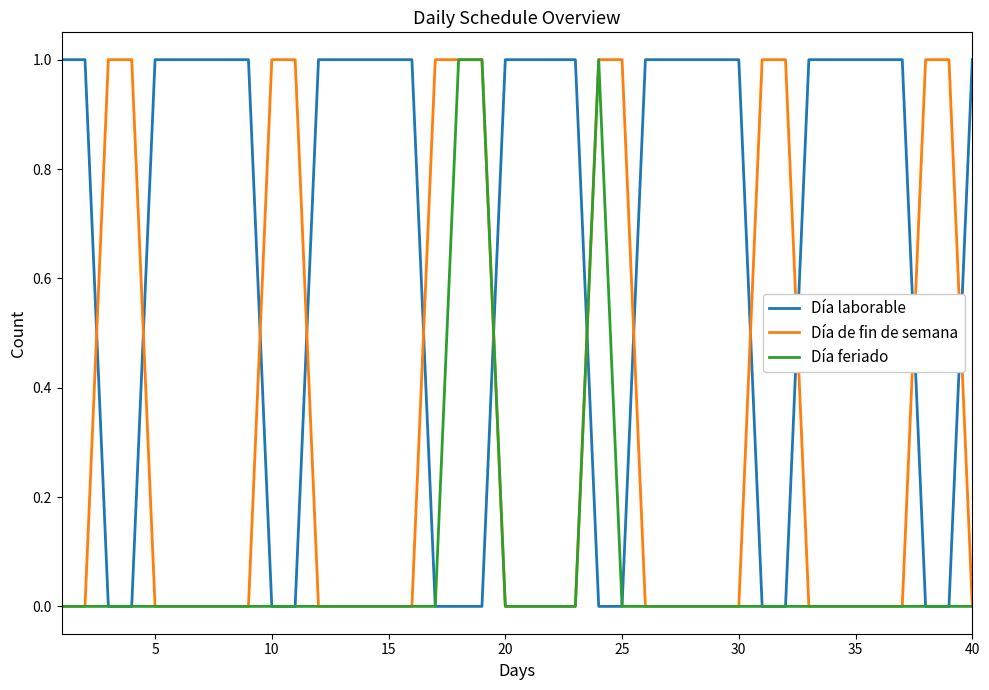

How many times do Día laborable and Día de fin de semana cross each other?

12